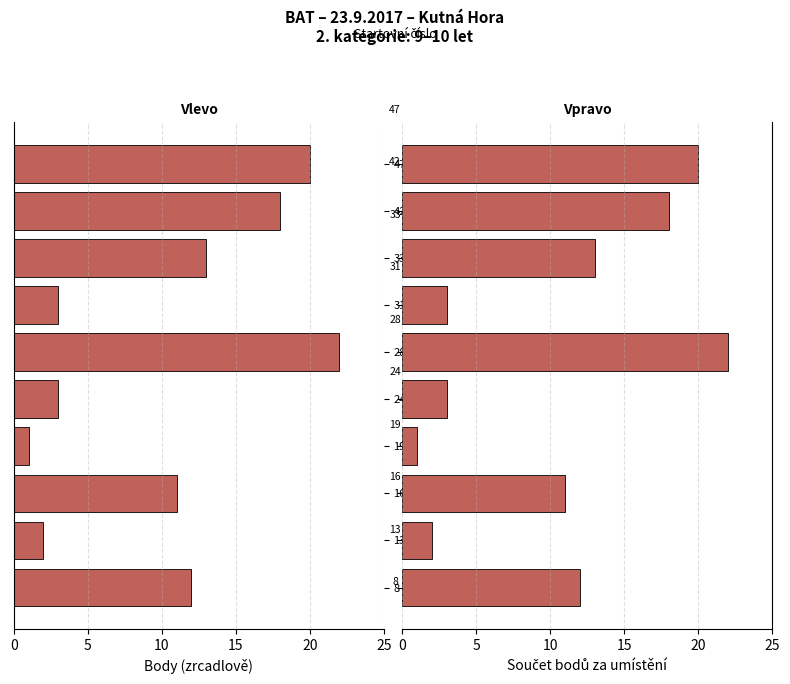

How many data points in Pořadí (vlevo) are less than -11?

5